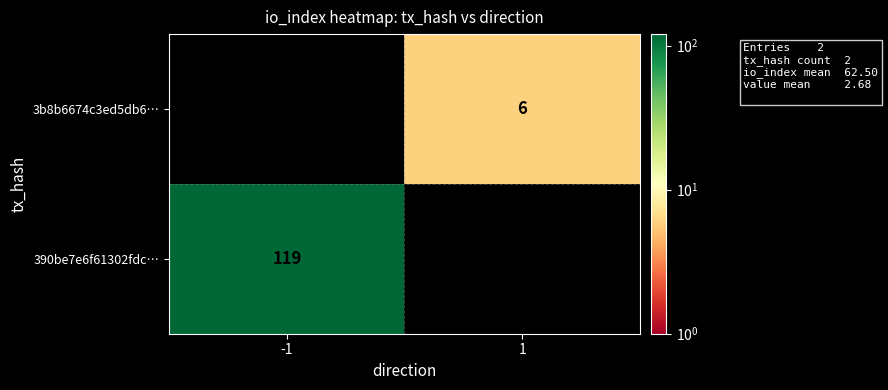

True or false: 390be7e6f61302fdc… has a value of 82 at -1.

False